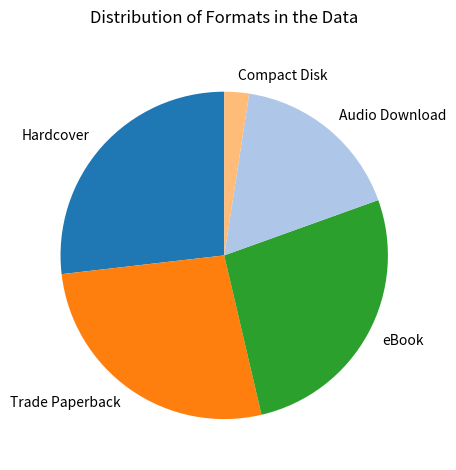

Do Audio Download and eBook together represent more than half of the pie?

No